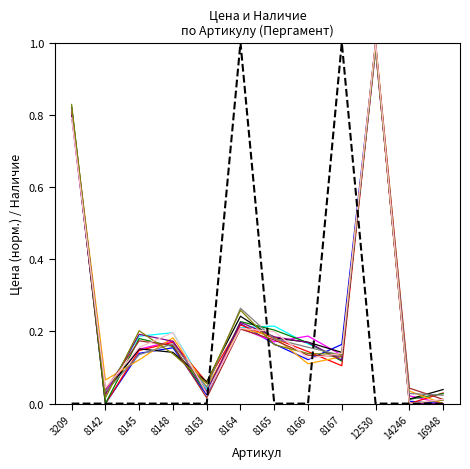

At which category is the sum across all series the highest?

12530